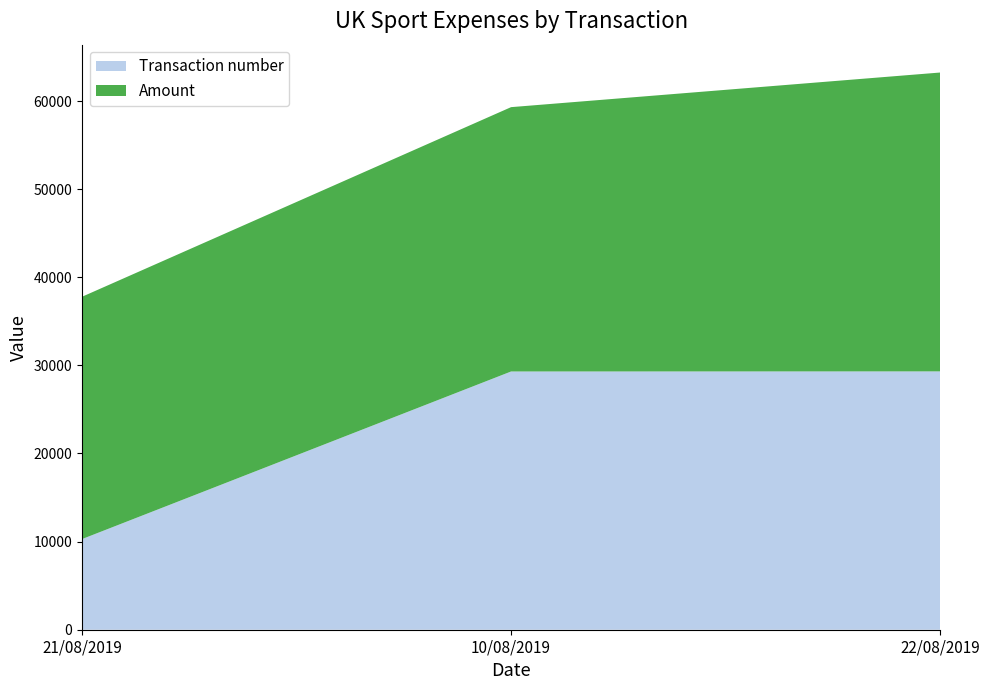

Reading left to right, extract all data points from this chart.

Transaction number: 21/08/2019=10288.0	10/08/2019=29308.0	22/08/2019=29319.0
Amount: 21/08/2019=27500.0	10/08/2019=30000.0	22/08/2019=33917.3